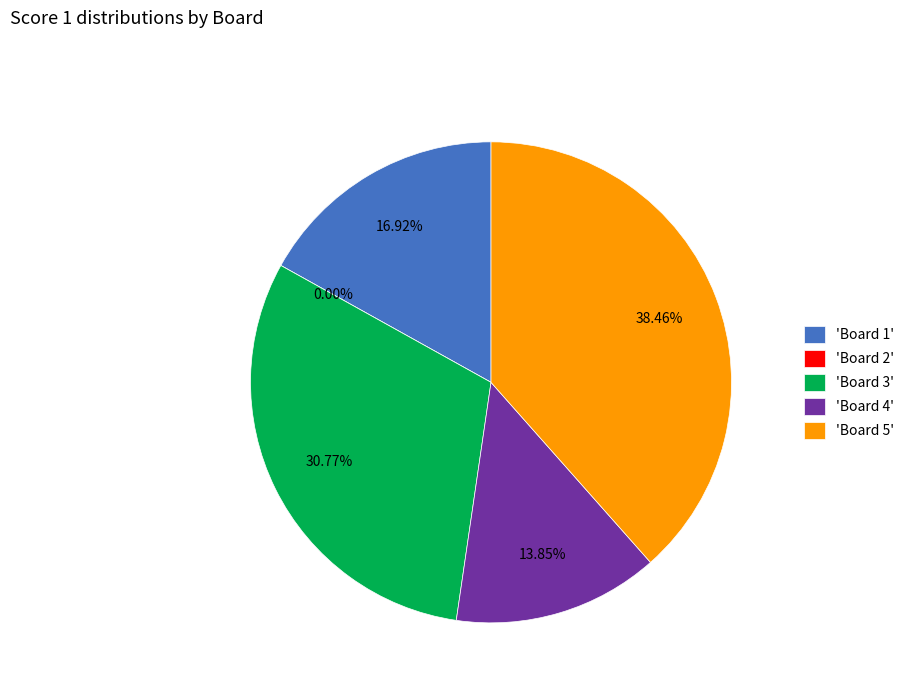

What is the change in value from Board 3 to Board 5?

+5